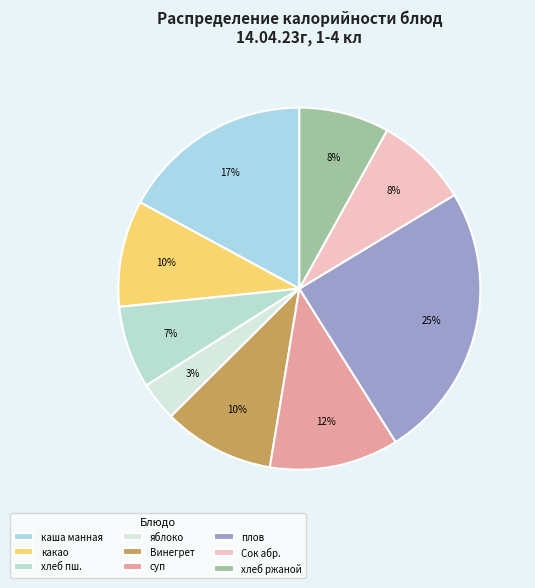

How many slices are in this pie chart?

9